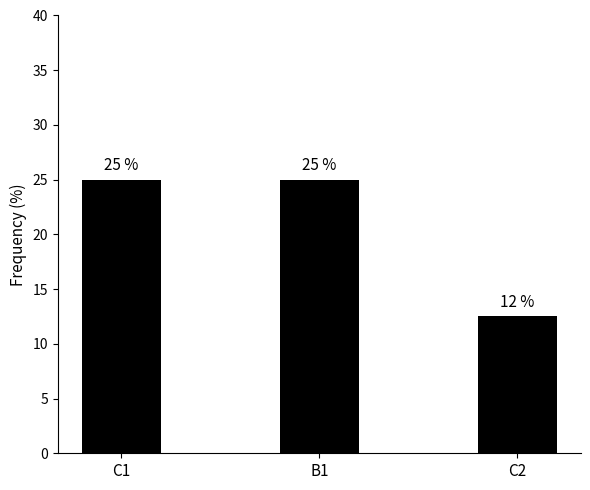

At which category does the chart reach its minimum across all series?

C2